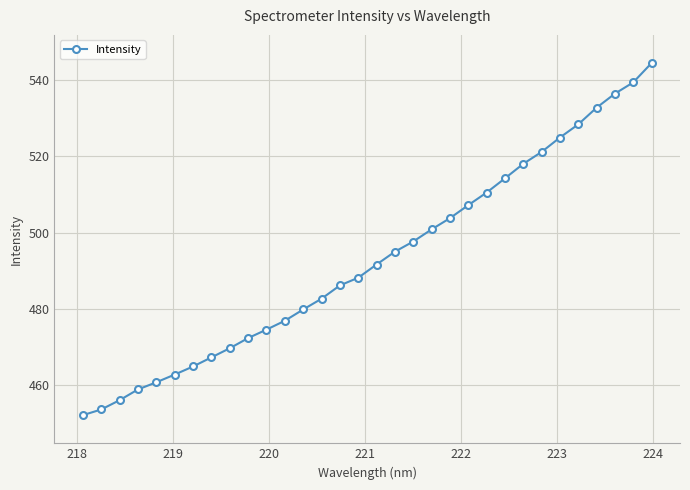

True or false: there are more than 2 points higher than both neighbors.

False